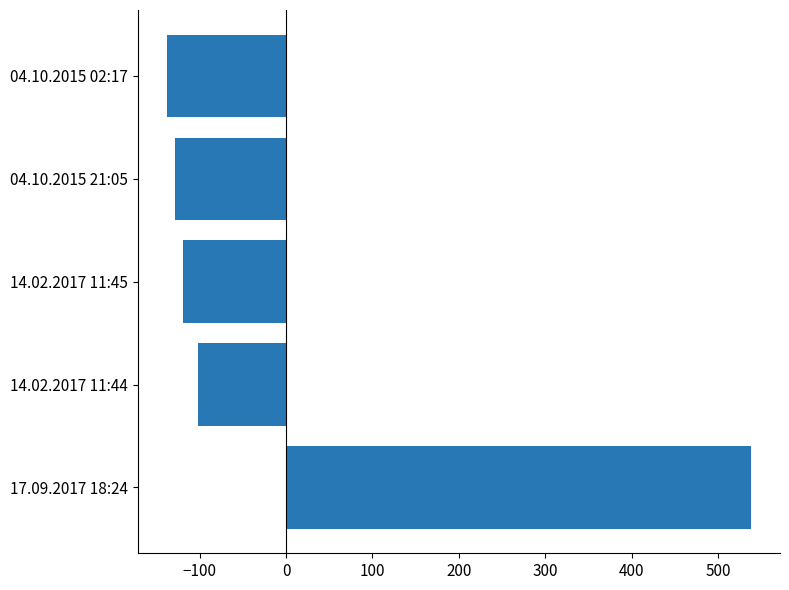

Where is the data nearest to the value 200?

14.02.2017 11:44